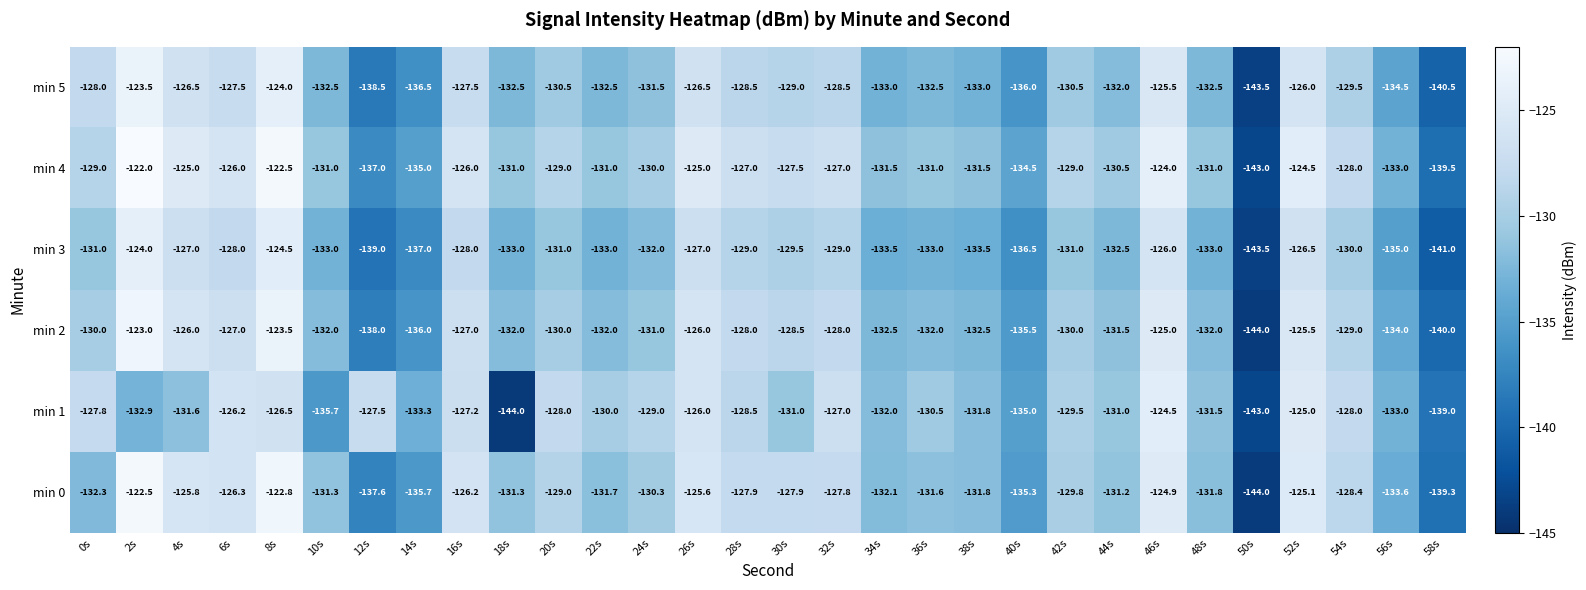

Which label corresponds to the largest value in the chart?

2s